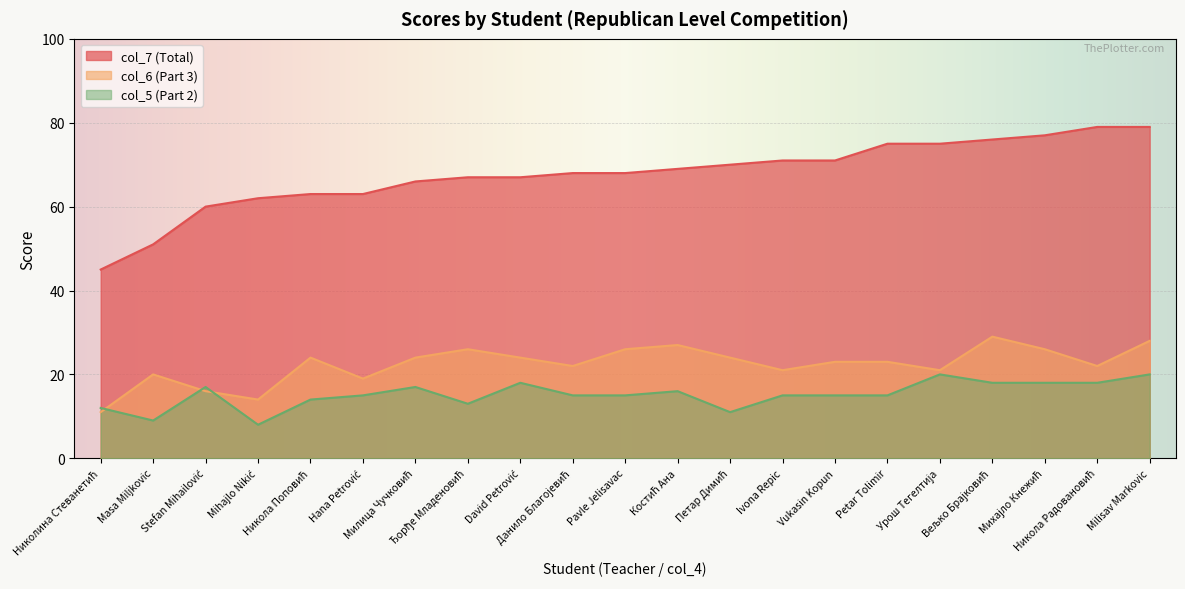

Which category has the highest value in the col_6 (Part 3) series?

Вељко Брајковић